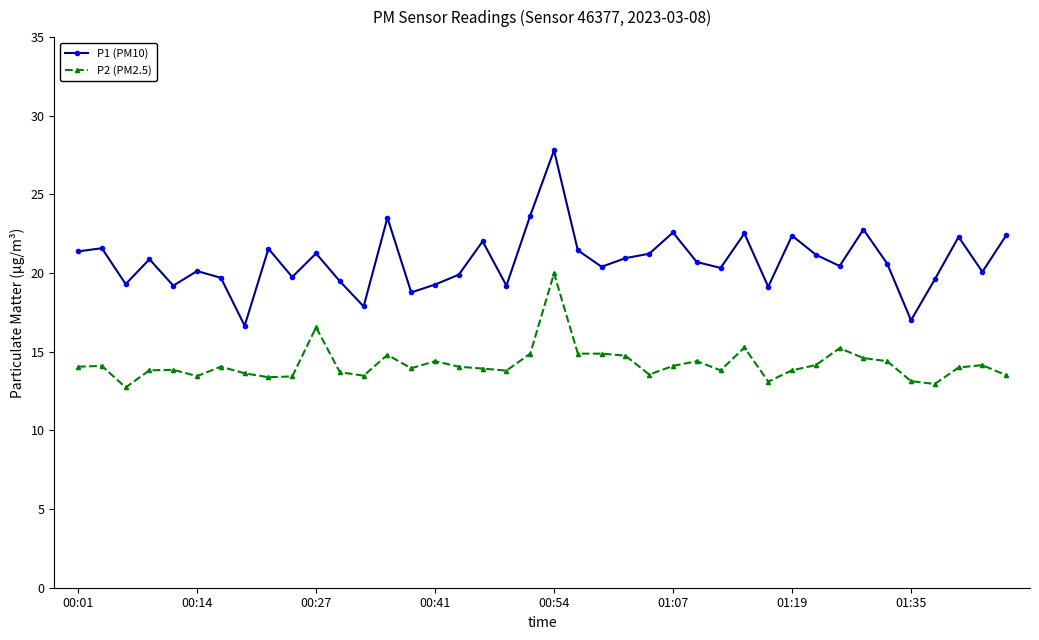

Rank the series by their maximum value, from highest to lowest.

P1 (PM10), P2 (PM2.5)